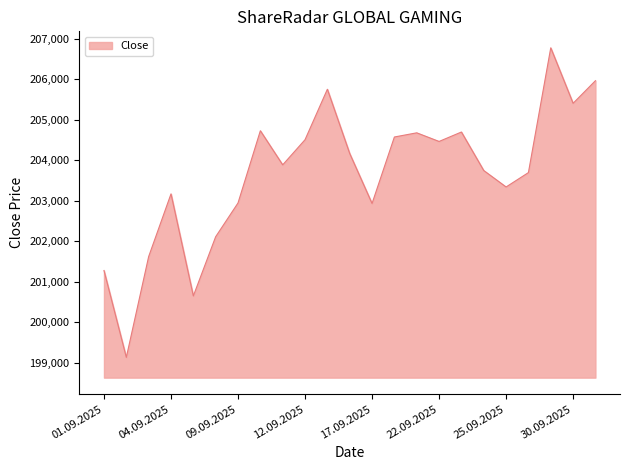

What is the difference between the maximum and minimum values?

7644